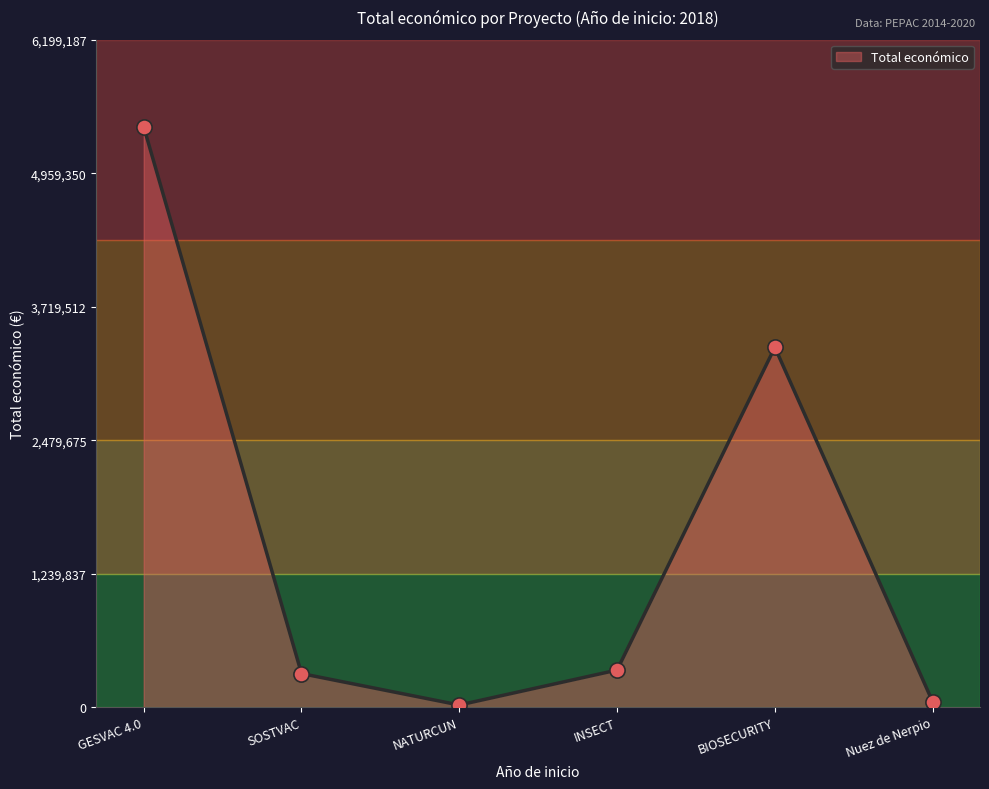

Approximately how many times larger is the value at BIOSECURITY compared to NATURCUN?

171.6